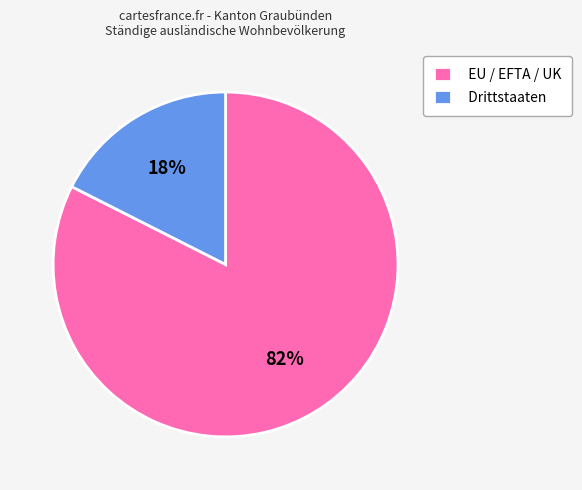

How many slices are in this pie chart?

2